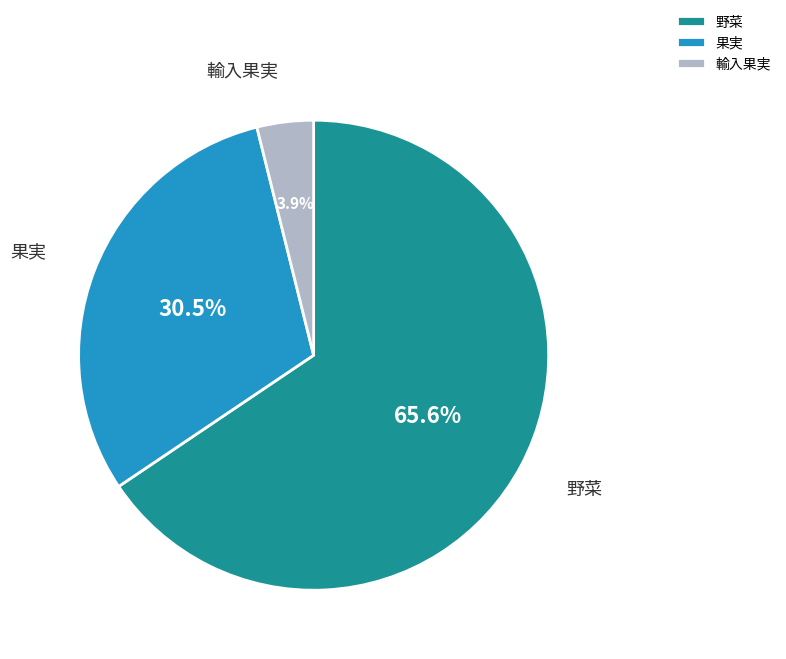

What is the largest slice in the pie chart?

野菜